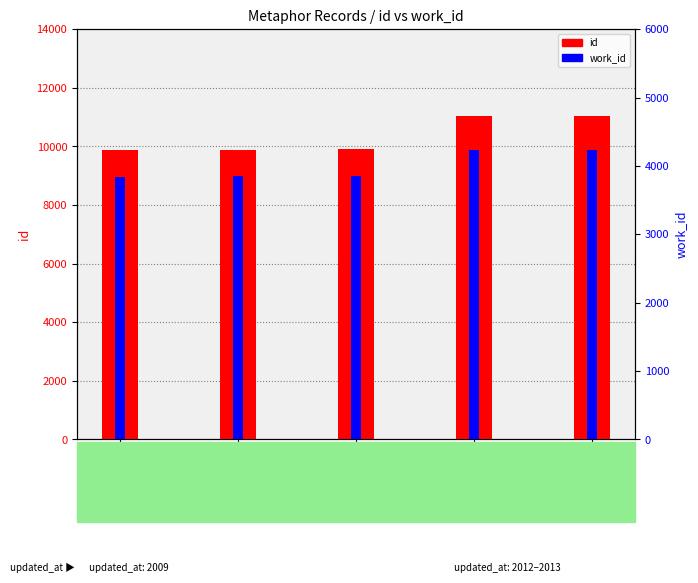

What is the total value across all series at id_9905?

13760